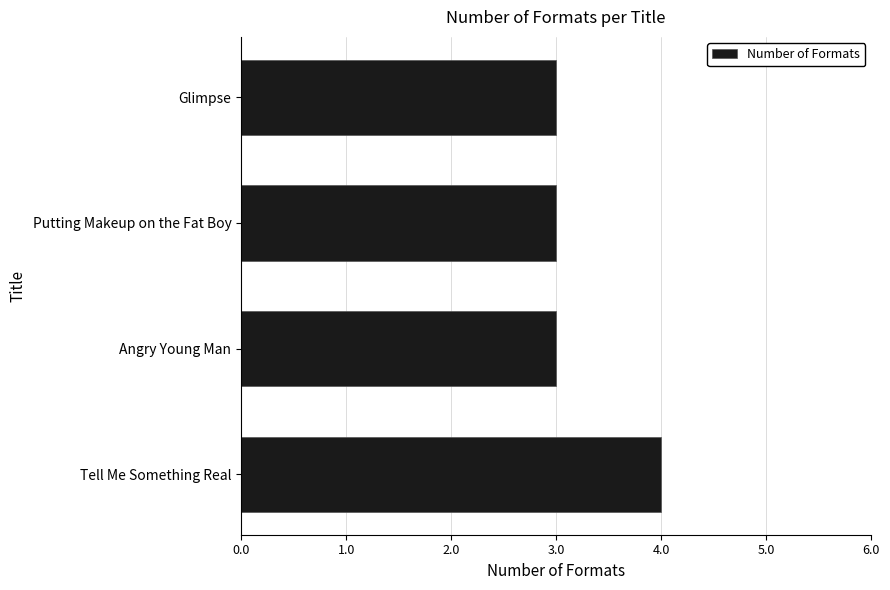

What is the sum of the values at Angry Young Man and Tell Me Something Real?

7